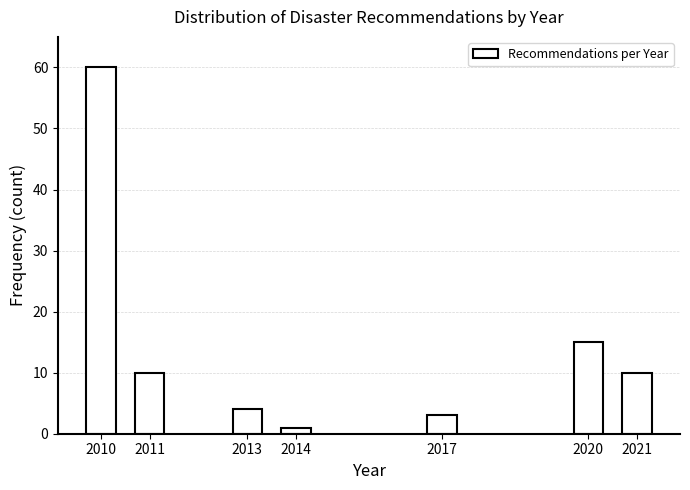

Reading left to right, extract all data points from this chart.

60	10	4	1	3	15	10